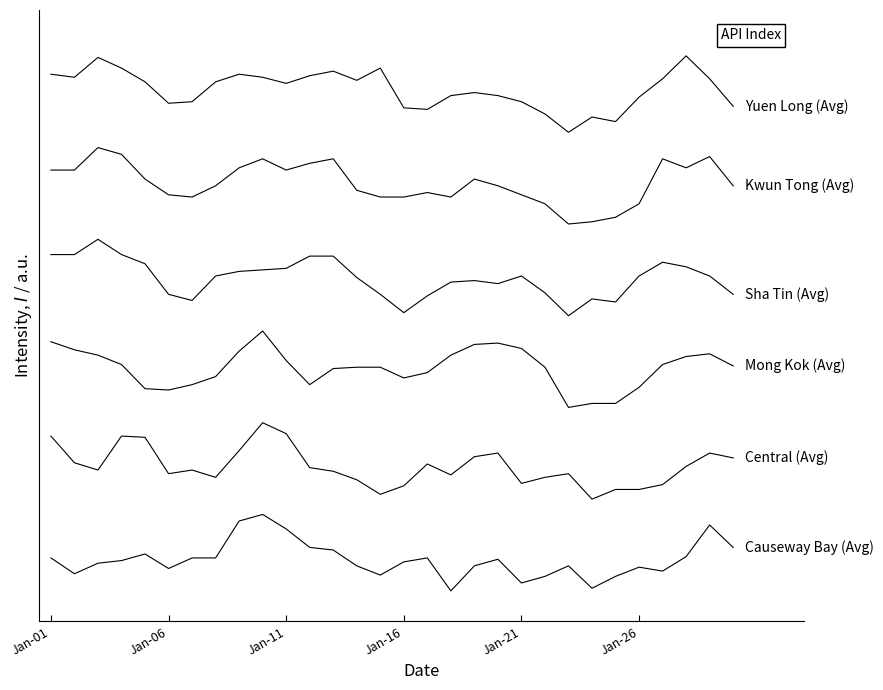

Does the chart display data point markers on the line(s)?

No